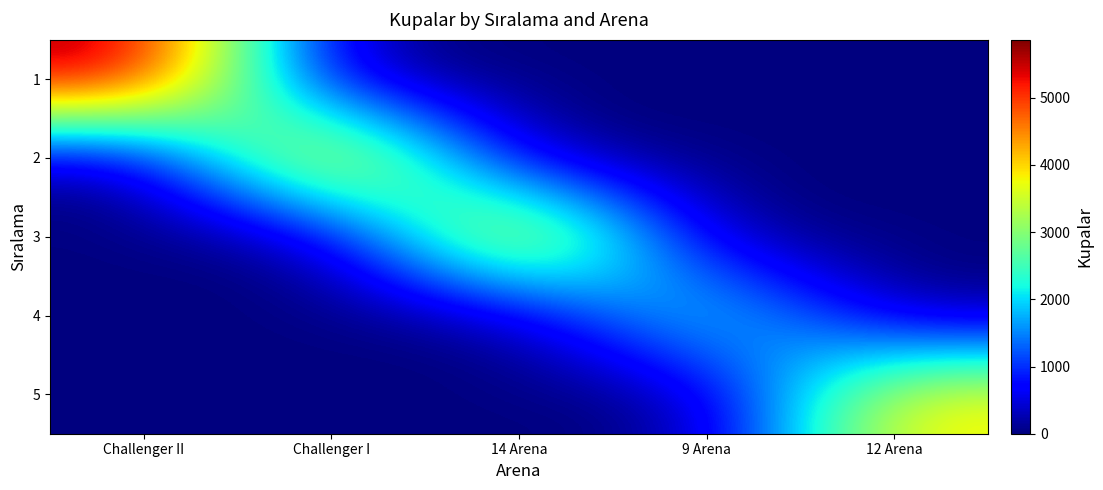

At 9 Arena, list the series in order from largest to smallest.

4, 1, 2, 3, 5